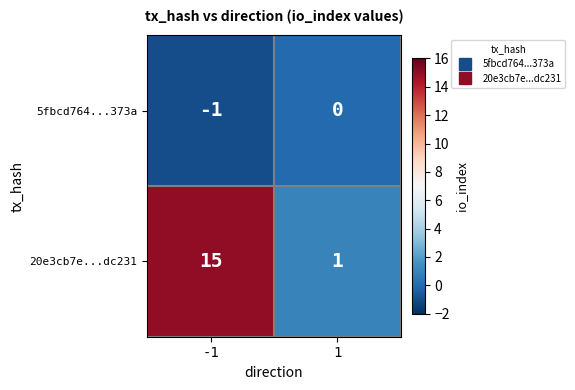

At which category is the sum across all series the highest?

-1